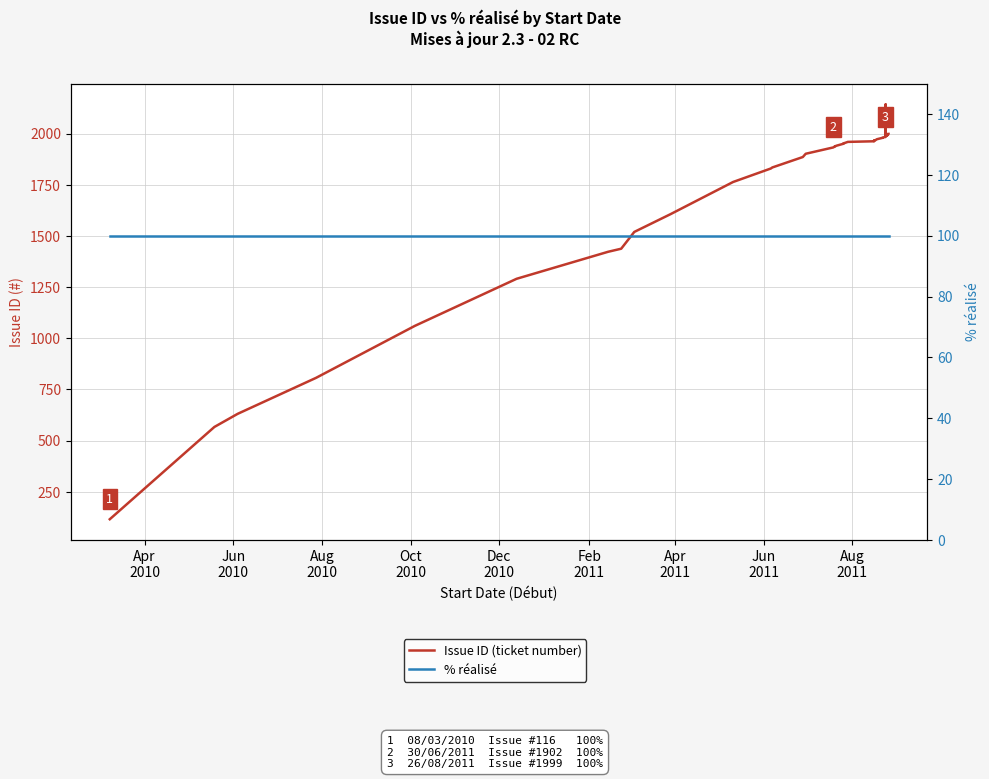

Which series has the largest total across all categories?

Issue ID (ticket number)